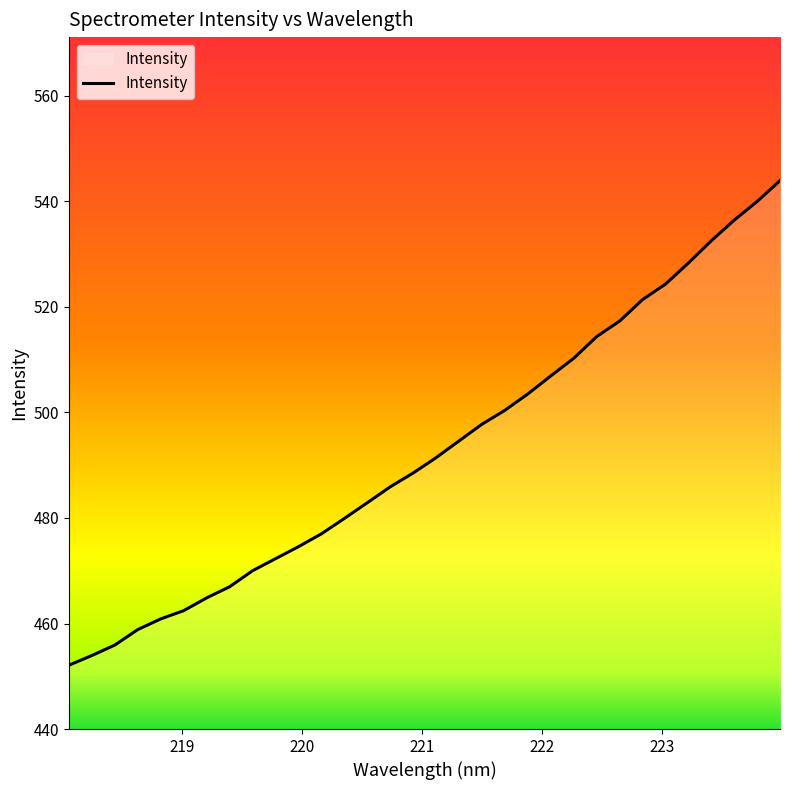

Count the number of categories in the chart.

32